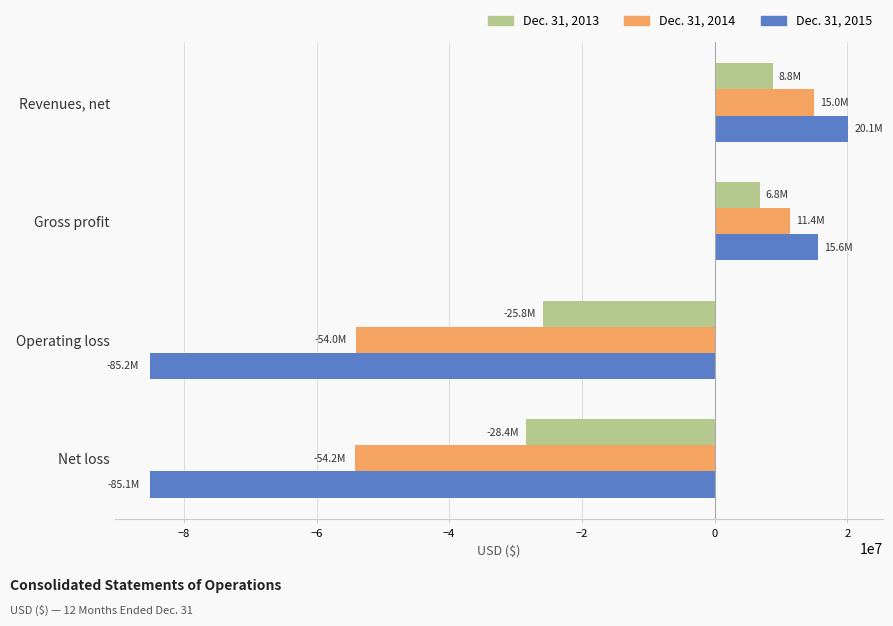

How many data points in Dec. 31, 2013 are less than 6816001?

2